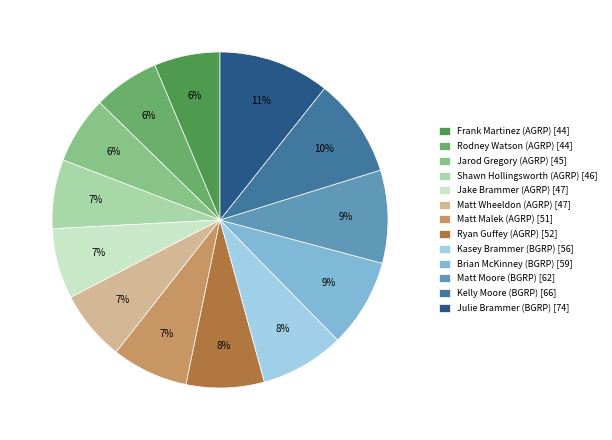

How many segments does this pie chart have?

13